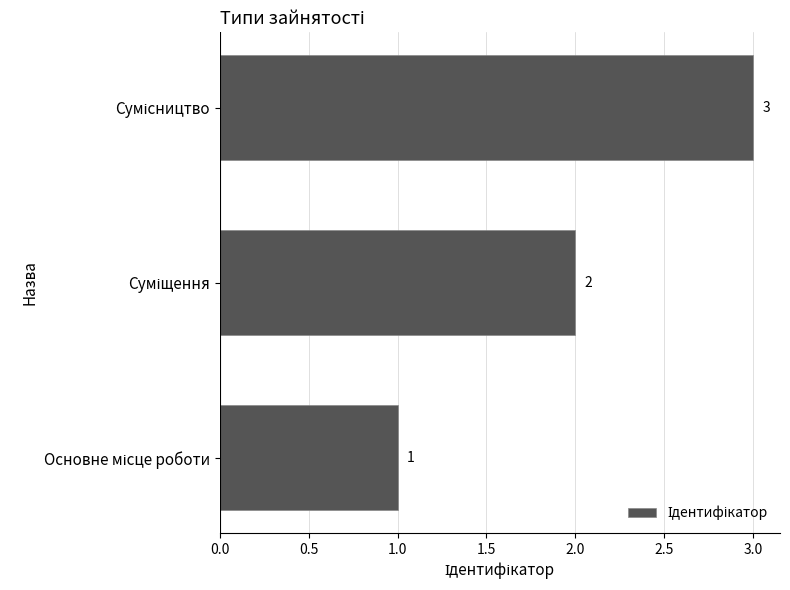

How many bars are there in total?

3